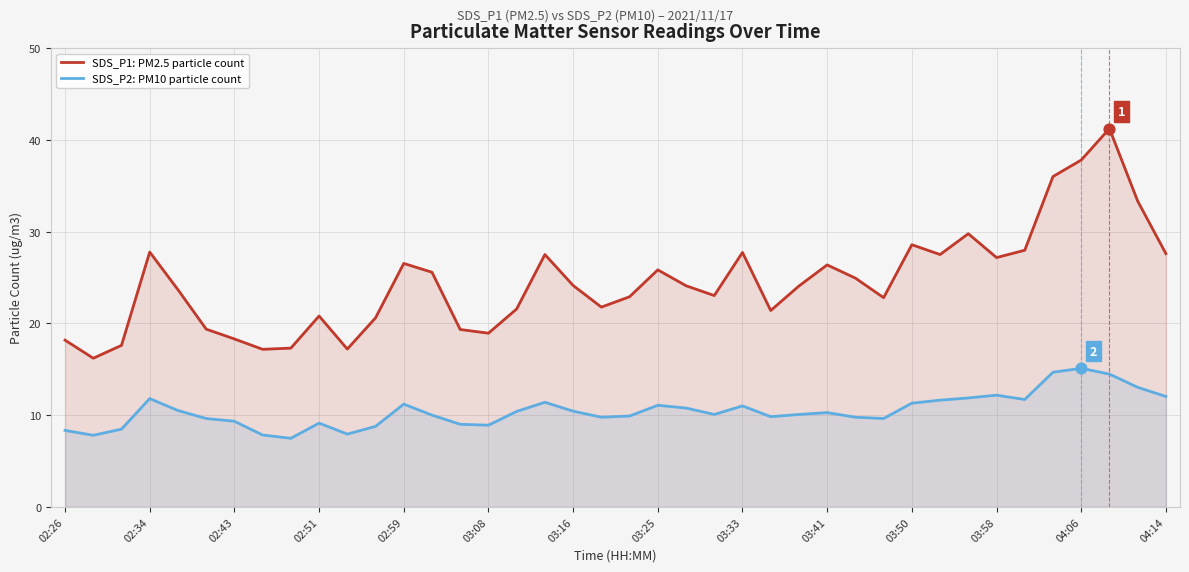

What are all the series names shown in the legend?

SDS_P1: PM2.5 particle count, SDS_P2: PM10 particle count